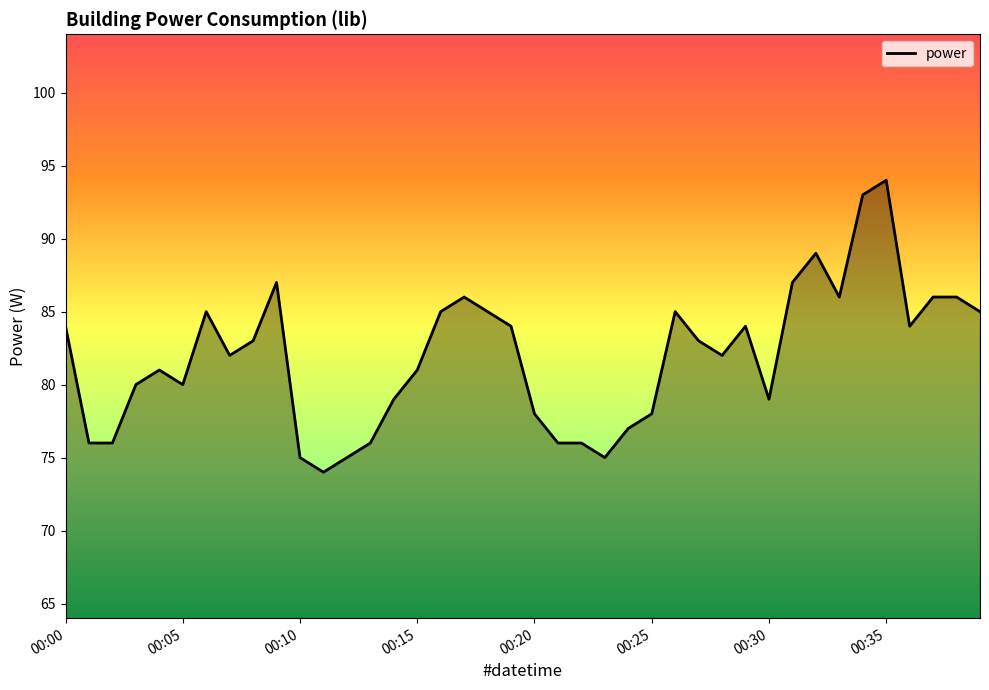

Reading left to right, list all the values displayed in this chart.

84	76	76	80	81	80	85	82	83	87	75	74	75	76	79	81	85	86	85	84	78	76	76	75	77	78	85	83	82	84	79	87	89	86	93	94	84	86	86	85